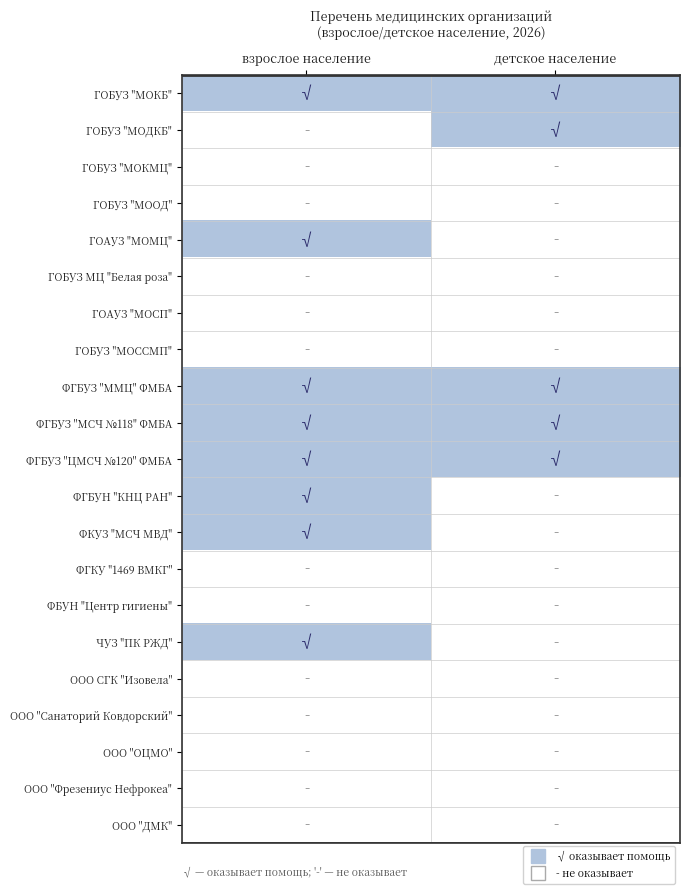

Reading right to left, what are all the values shown in this chart?

ГОБУЗ "МОКБ": детское население=1	взрослое население=1
ГОБУЗ "МОДКБ": детское население=1	взрослое население=0
ГОБУЗ "МОКМЦ": детское население=0	взрослое население=0
ГОБУЗ "МООД": детское население=0	взрослое население=0
ГОАУЗ "МОМЦ": детское население=0	взрослое население=1
ГОБУЗ МЦ "Белая роза": детское население=0	взрослое население=0
ГОАУЗ "МОСП": детское население=0	взрослое население=0
ГОБУЗ "МОССМП": детское население=0	взрослое население=0
ФГБУЗ "ММЦ" ФМБА: детское население=1	взрослое население=1
ФГБУЗ "МСЧ №118" ФМБА: детское население=1	взрослое население=1
ФГБУЗ "ЦМСЧ №120" ФМБА: детское население=1	взрослое население=1
ФГБУН "КНЦ РАН": детское население=0	взрослое население=1
ФКУЗ "МСЧ МВД": детское население=0	взрослое население=1
ФГКУ "1469 ВМКГ": детское население=0	взрослое население=0
ФБУН "Центр гигиены": детское население=0	взрослое население=0
ЧУЗ "ПК РЖД": детское население=0	взрослое население=1
ООО СГК "Изовела": детское население=0	взрослое население=0
ООО "Санаторий Ковдорский": детское население=0	взрослое население=0
ООО "ОЦМО": детское население=0	взрослое население=0
ООО "Фрезениус Нефрокеа": детское население=0	взрослое население=0
ООО "ДМК": детское население=0	взрослое население=0